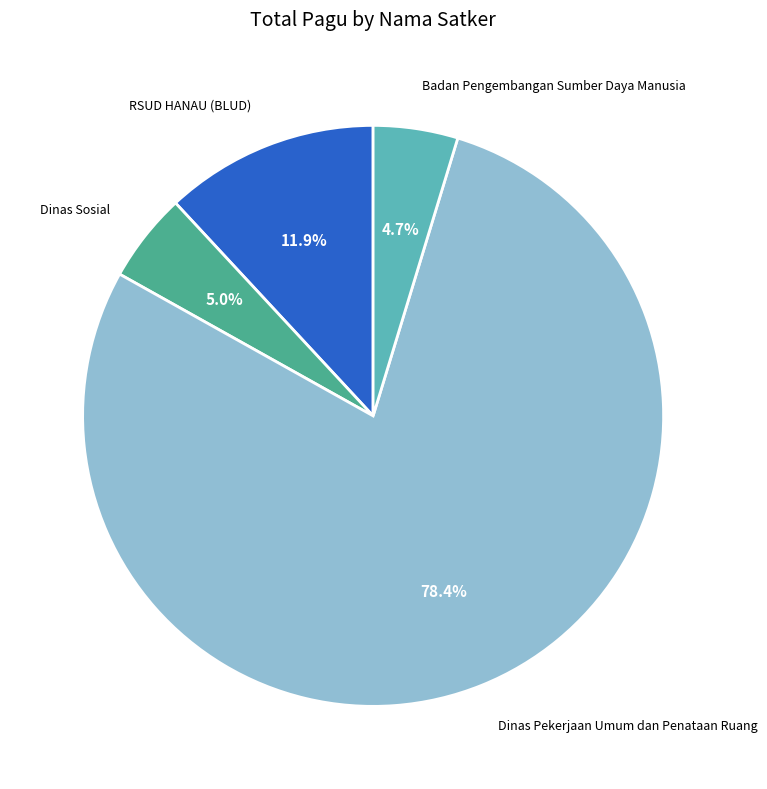

Does any single category account for the majority?

Yes